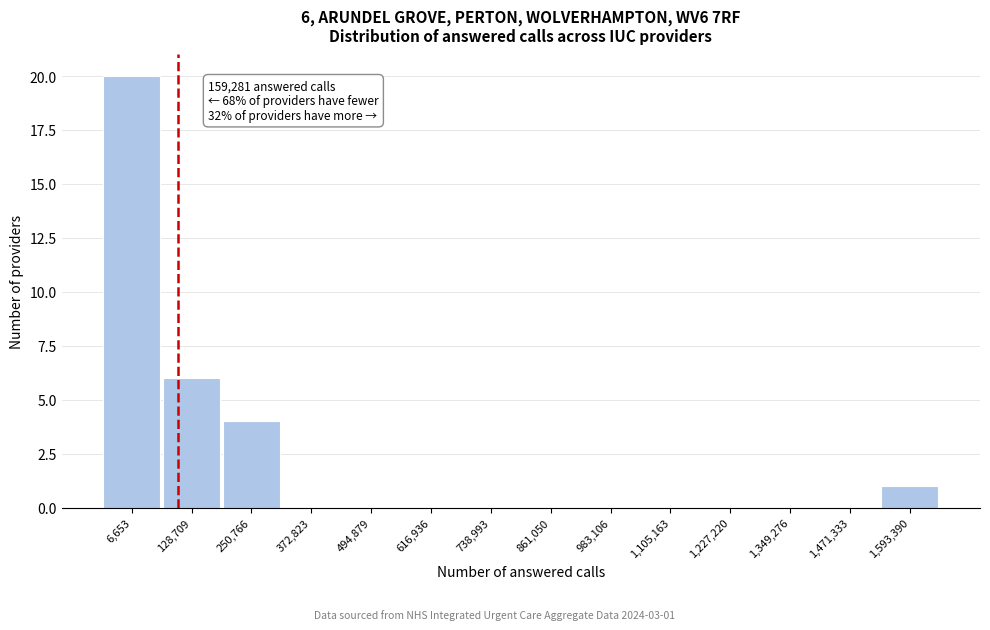

Reading left to right, list all the values displayed in this chart.

6,653=20	128,709=6	250,766=4	372,823=0	494,879=0	616,936=0	738,993=0	861,050=0	983,106=0	1,105,163=0	1,227,220=0	1,349,276=0	1,471,333=0	1,593,390=1